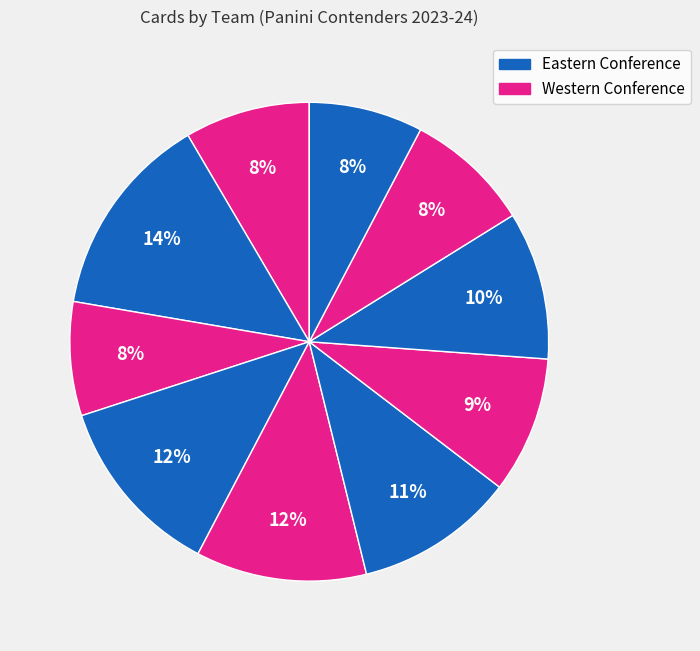

Count the number of slices in the pie.

10